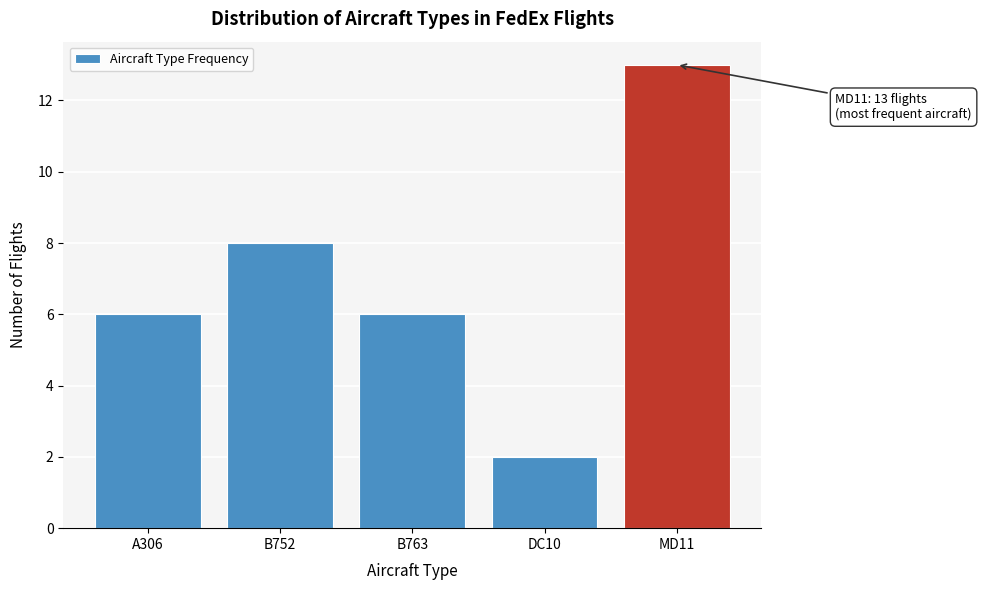

Reading left to right, what are all the values shown in this chart?

A306=6	B752=8	B763=6	DC10=2	MD11=13